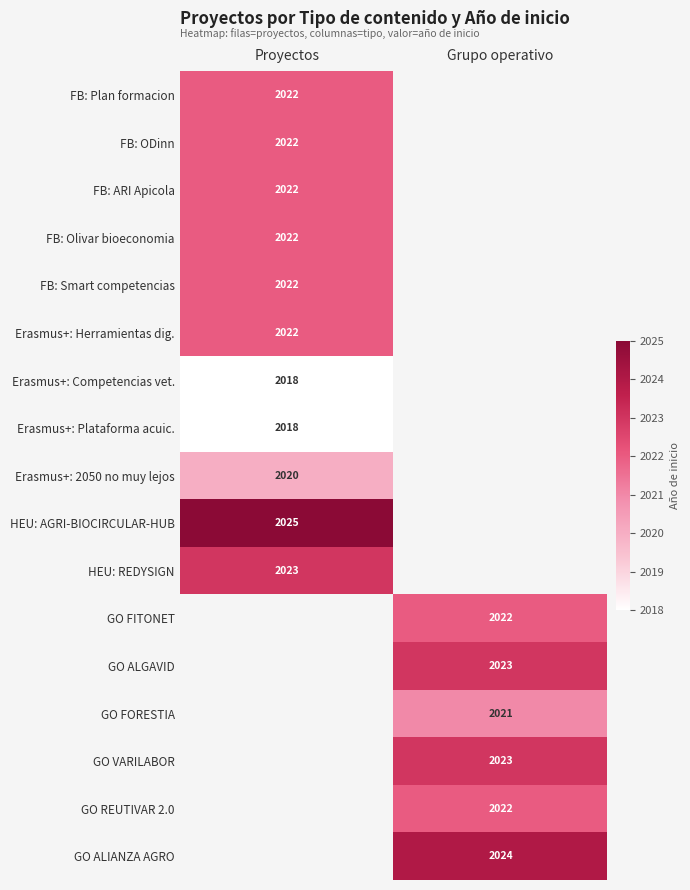

Is it true that FB: Olivar bioeconomia equals 450 at Proyectos?

False